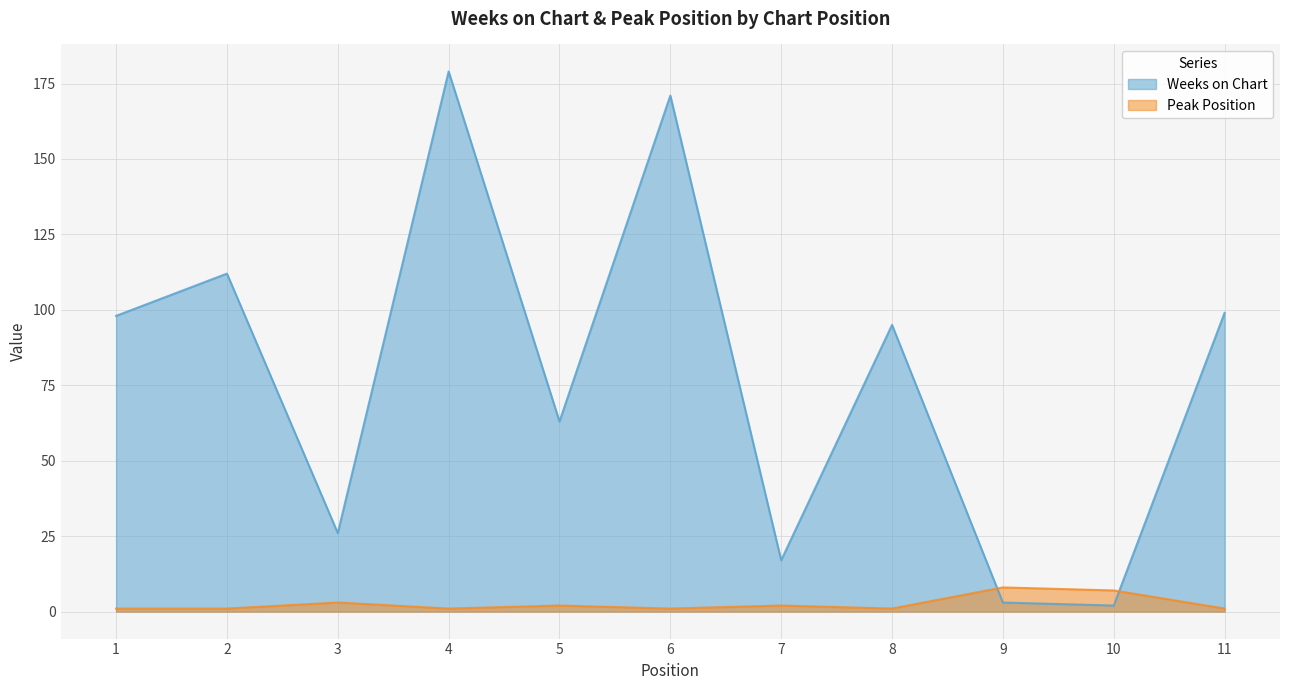

At which category does Peak Position reach its first local peak?

3